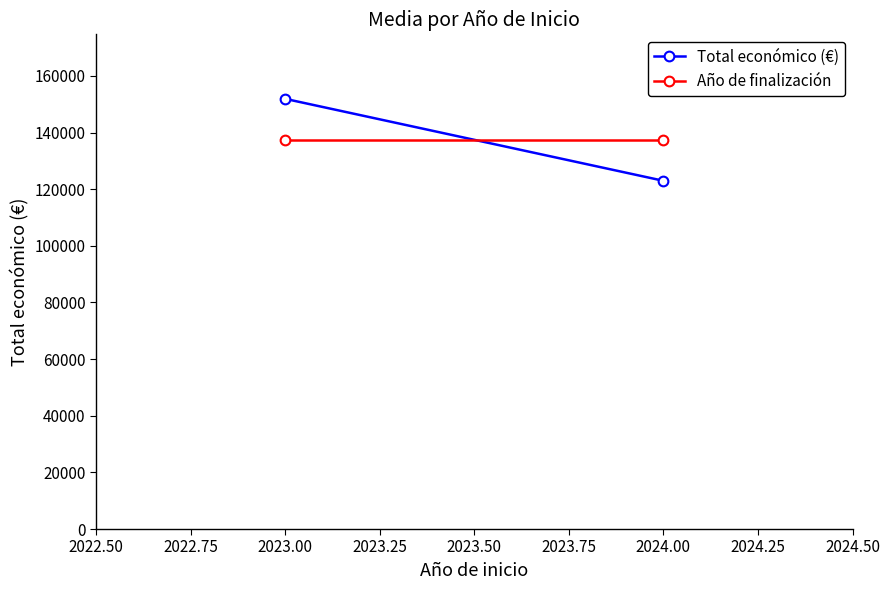

True or false: Año de finalización has a value of 198499.8 at 2022.50.

False